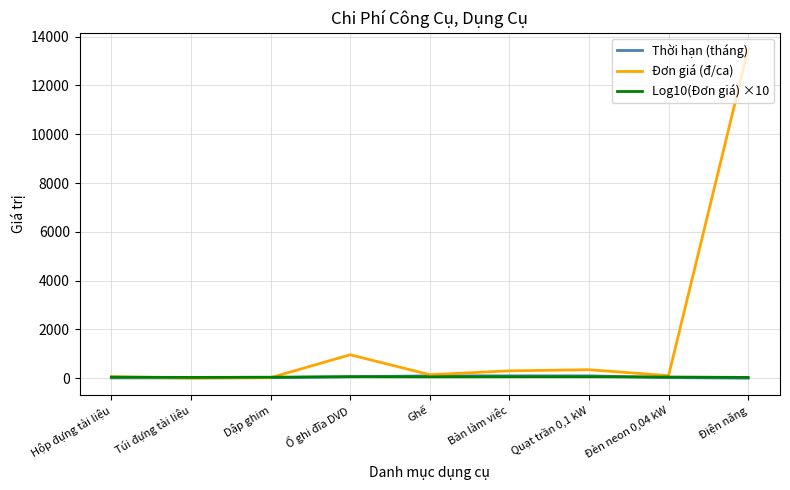

Which category has the highest value in the Đơn giá (đ/ca) series?

Điện năng